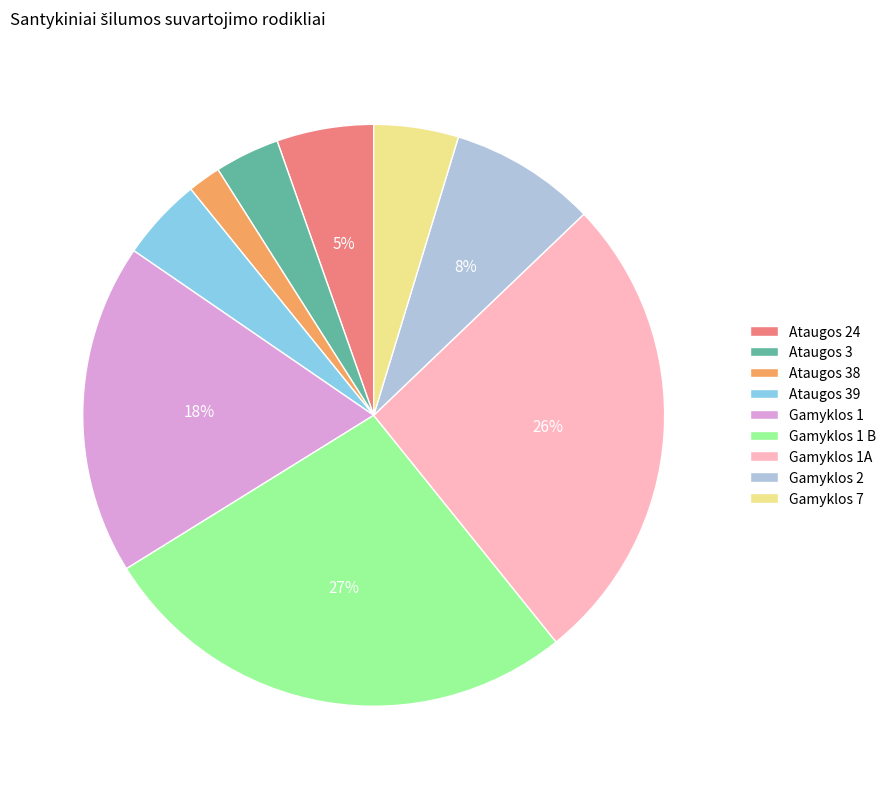

Which slice is the smallest?

Ataugos 38